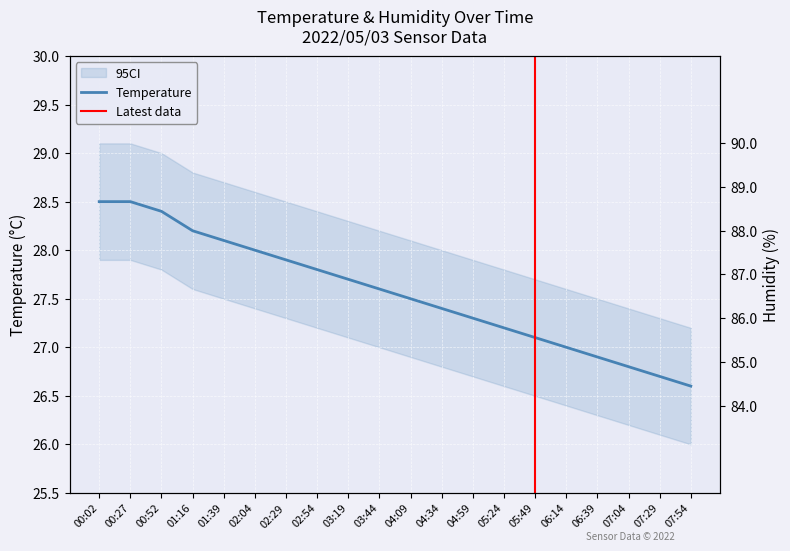

At which category is the sum across all series the highest?

00:02